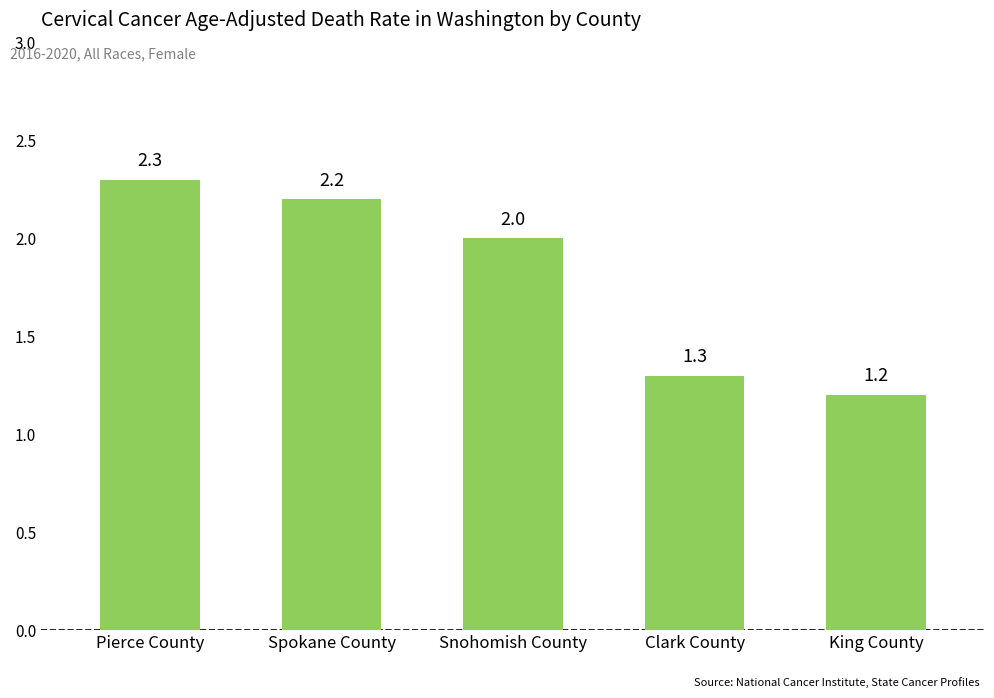

What is the average value?

1.8